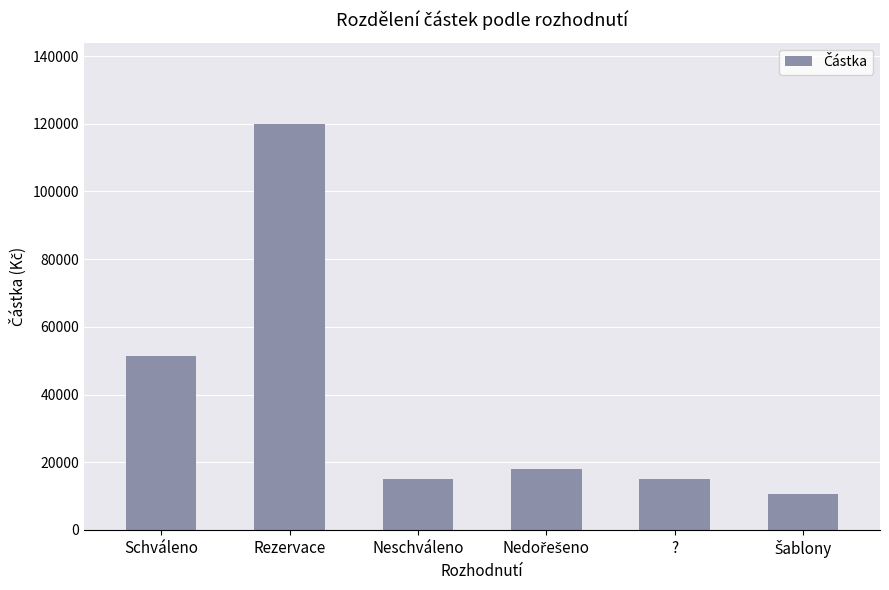

The value at Schváleno is 51500. True or false?

True